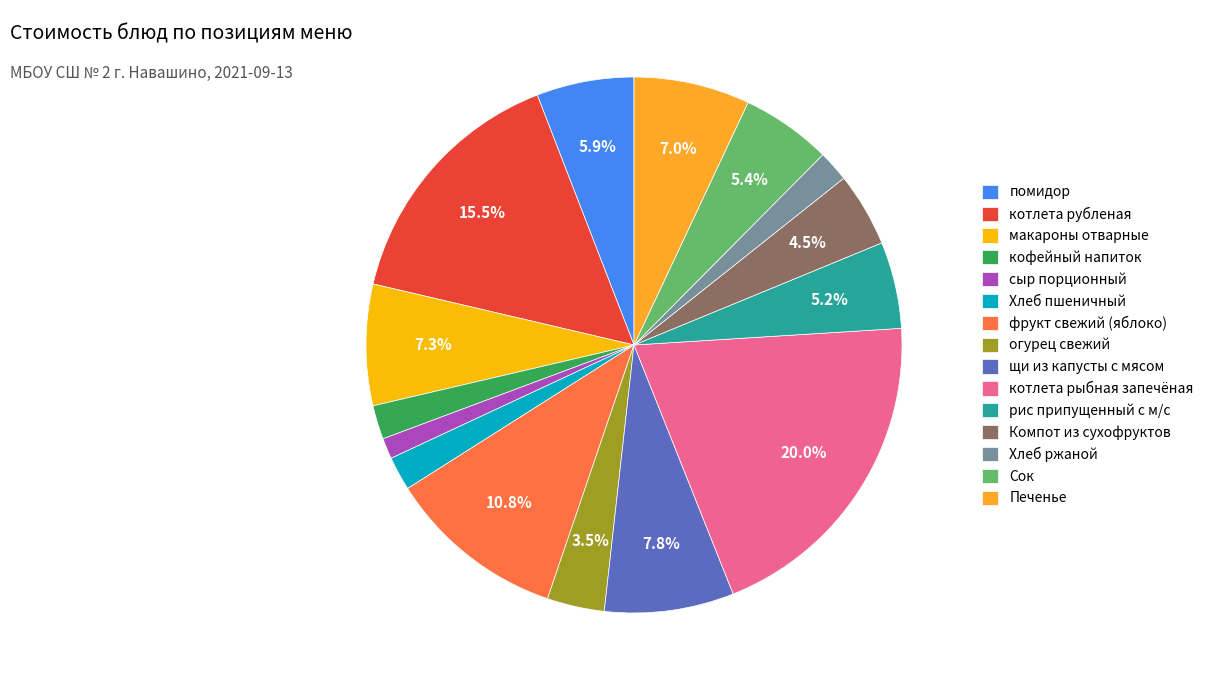

To the nearest percent, what portion does рис припущенный с м/с represent?

5%